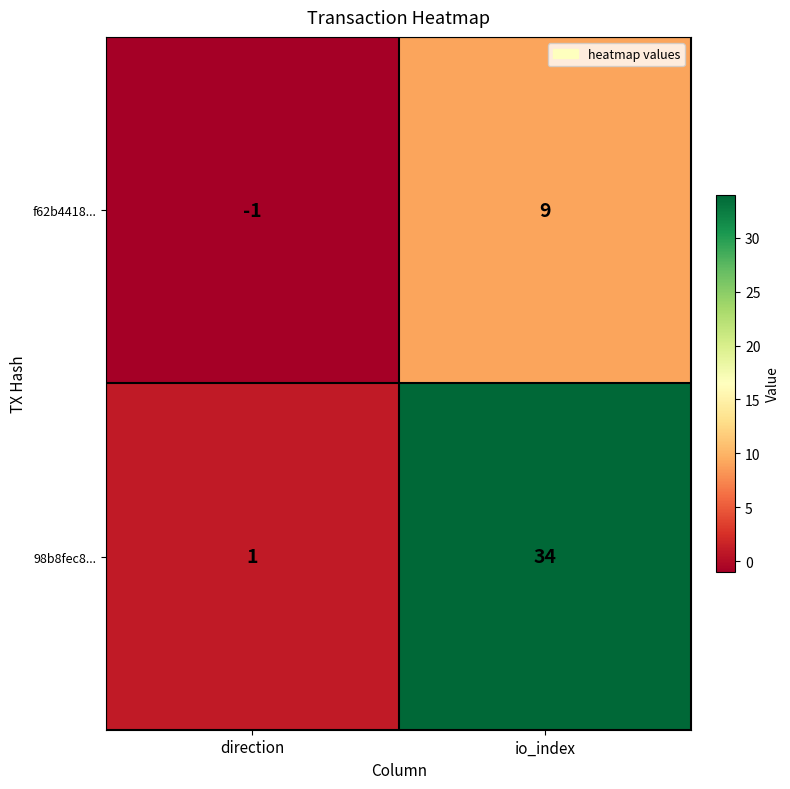

Rank the series by their maximum value, from lowest to highest.

f62b4418..., 98b8fec8...